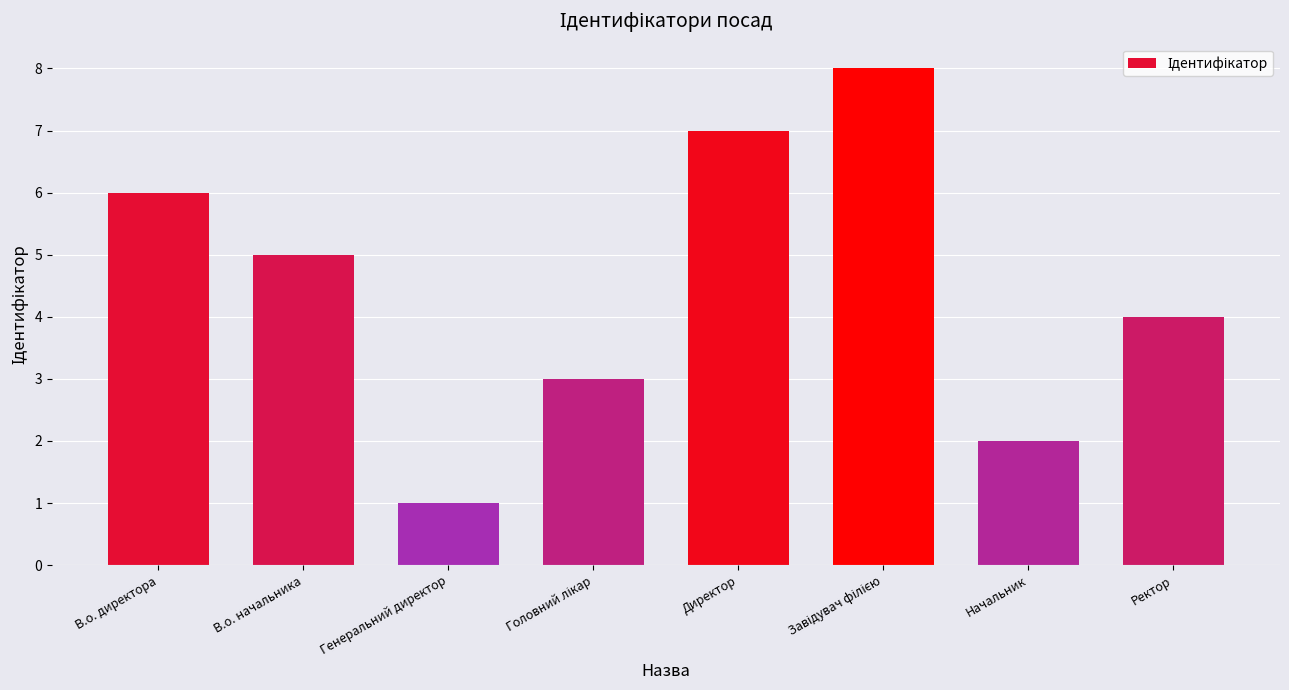

What is the ratio of the value at Генеральний директор to the value at В.о. директора?

0.2